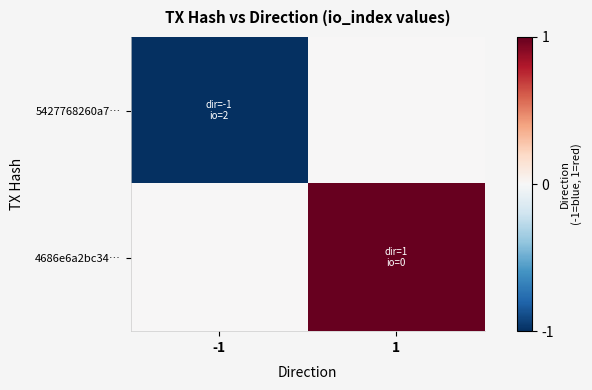

Count the number of data series in this chart.

2